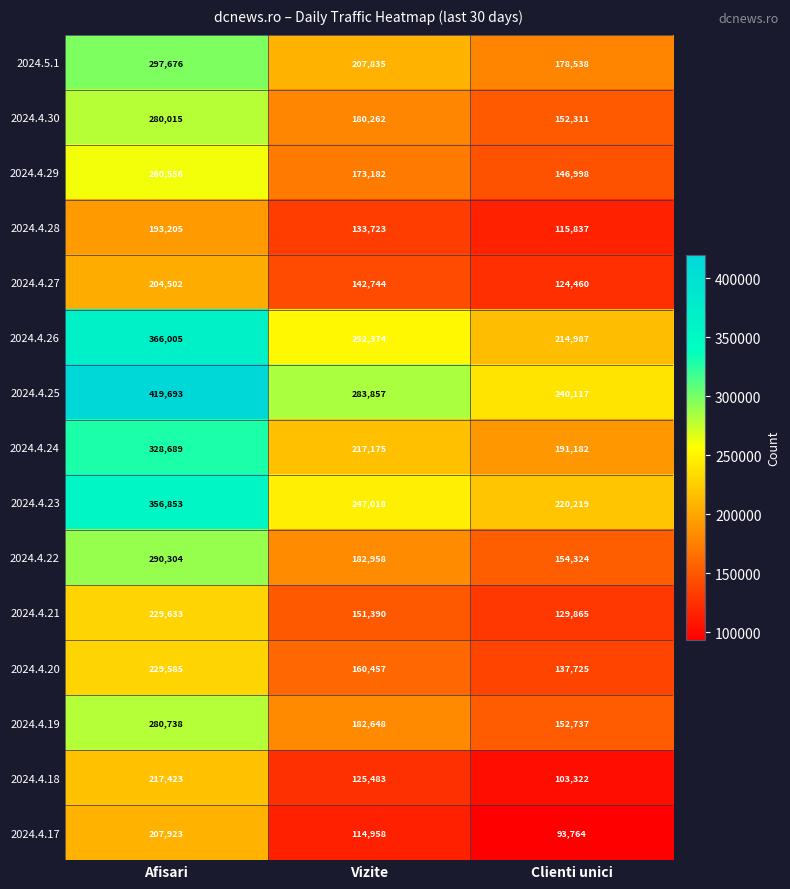

Between Vizite and Clienti unici, which series saw the biggest shift?

2024.4.25